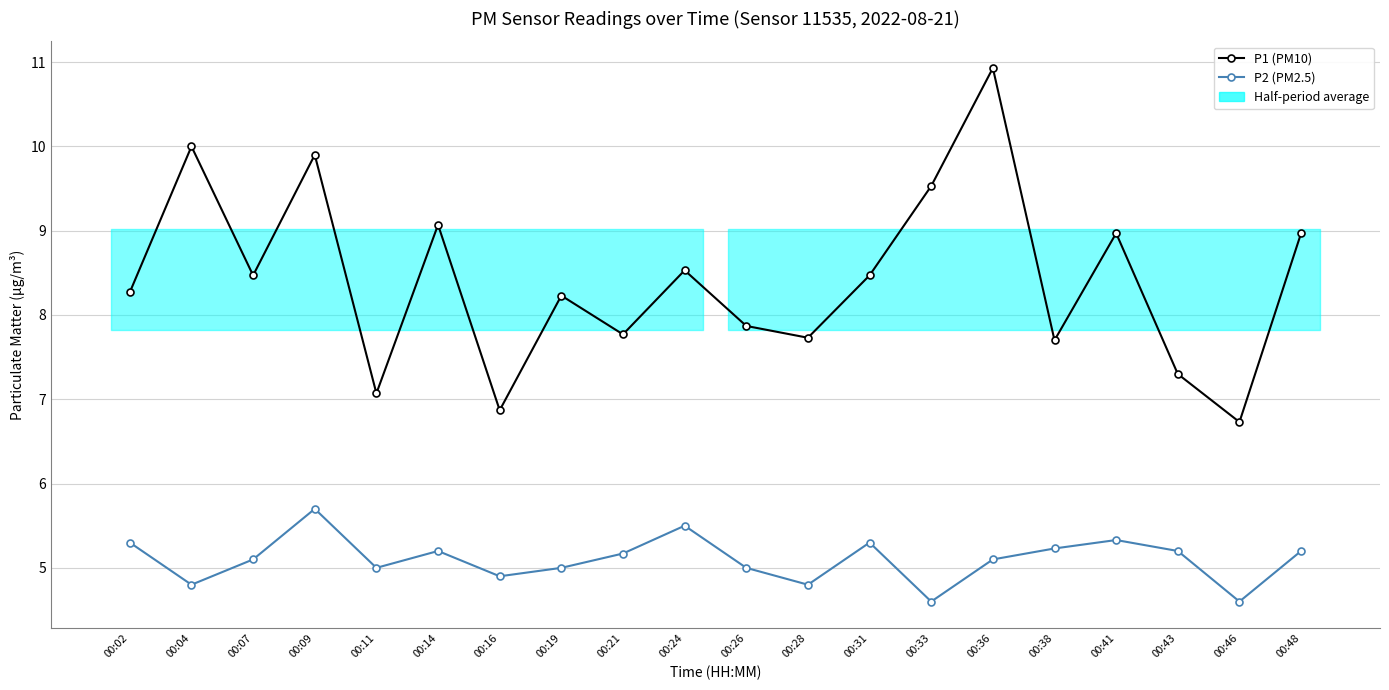

What is the value of the P2 (PM2.5) point at the 14th from the left?

4.6